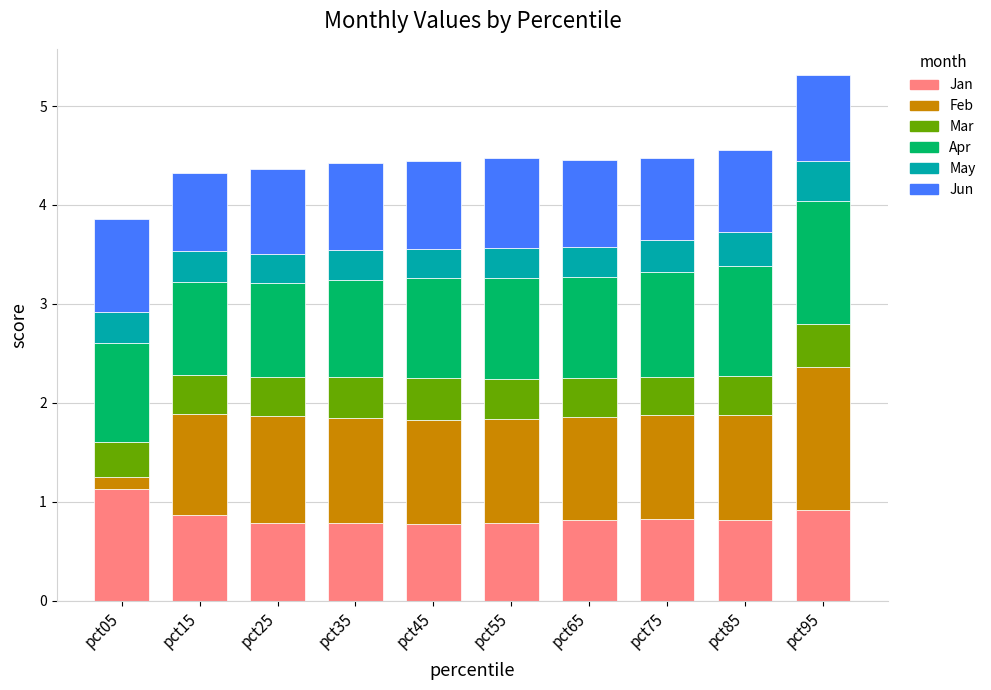

What is the lowest value of the Jan series?

0.8